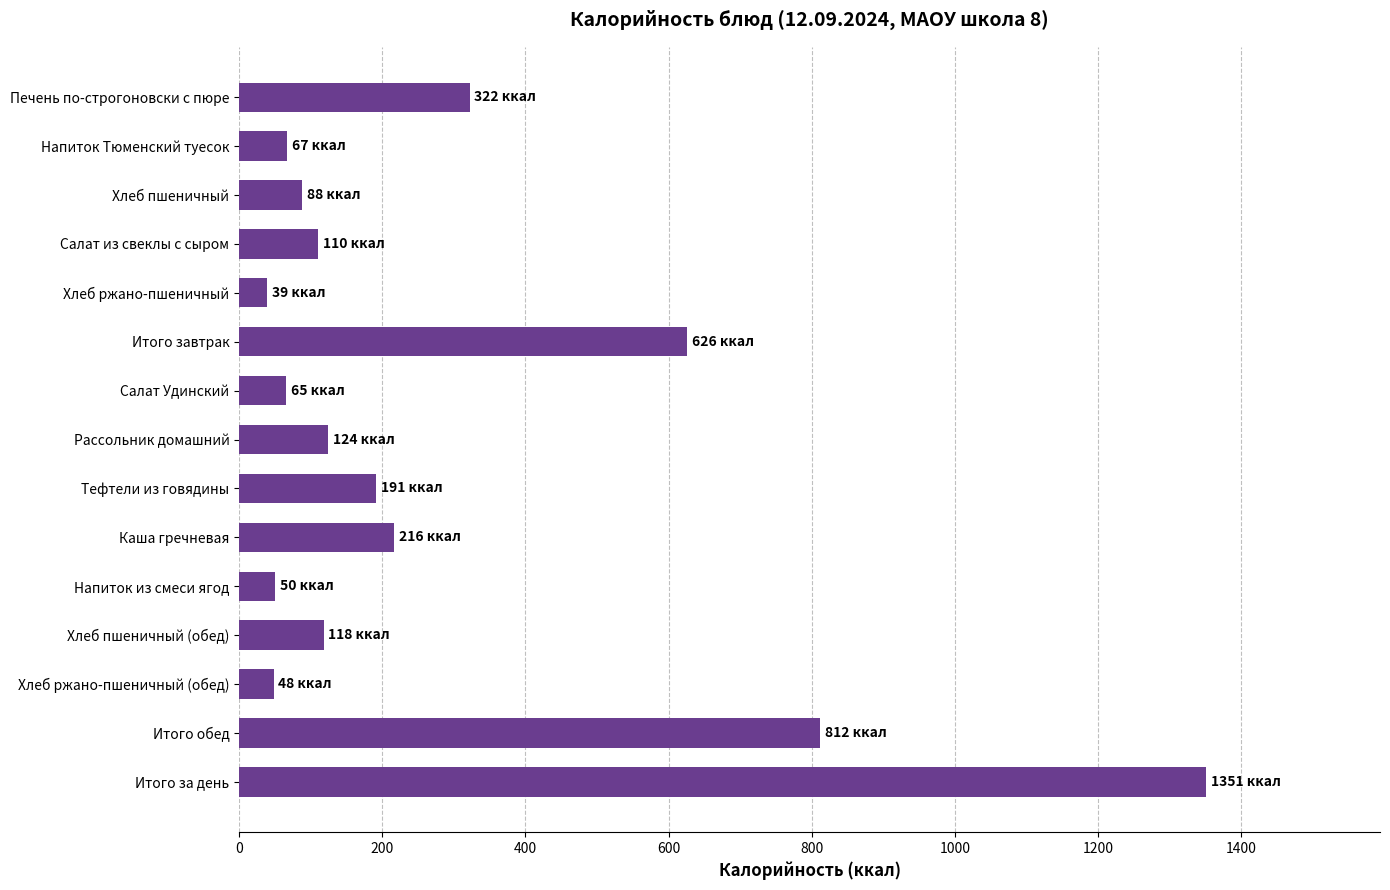

What is the change in value from Хлеб пшеничный to Хлеб ржано-пшеничный (обед)?

-40